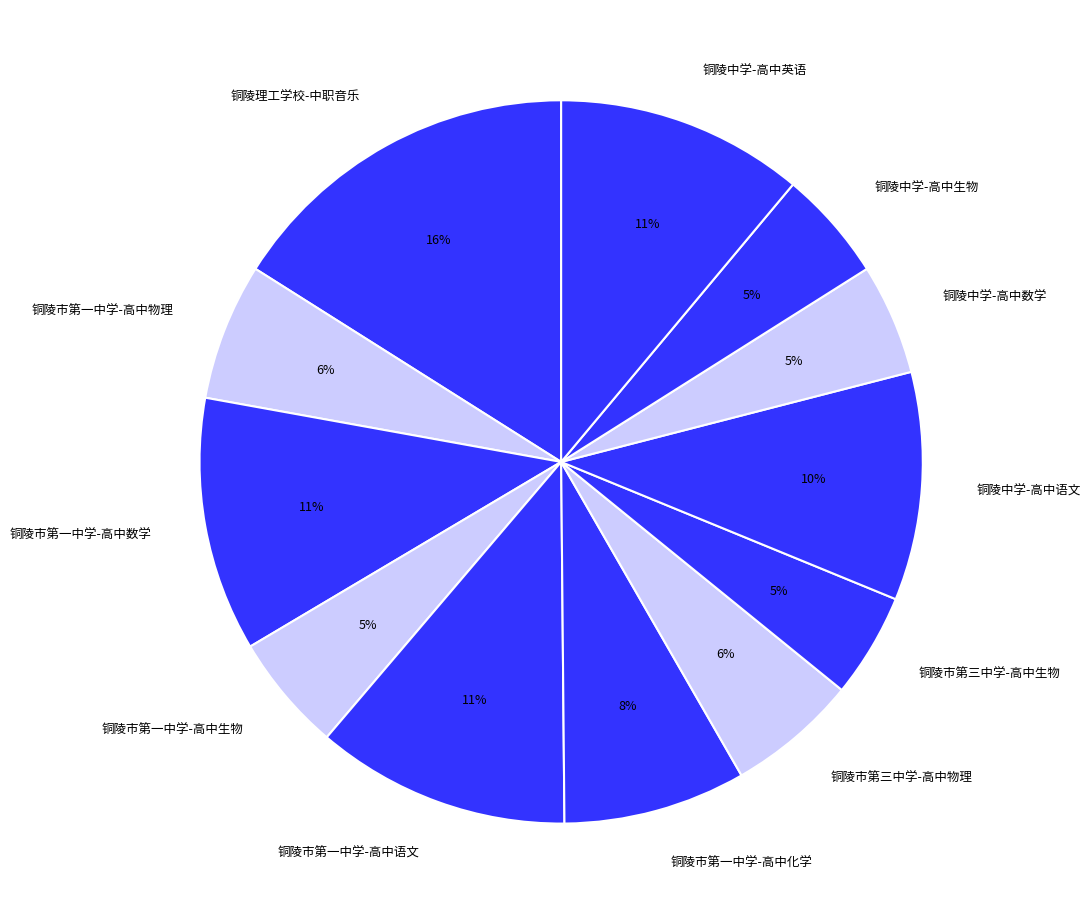

True or false: 铜陵市第一中学-高中化学 accounts for 8% of the total.

True